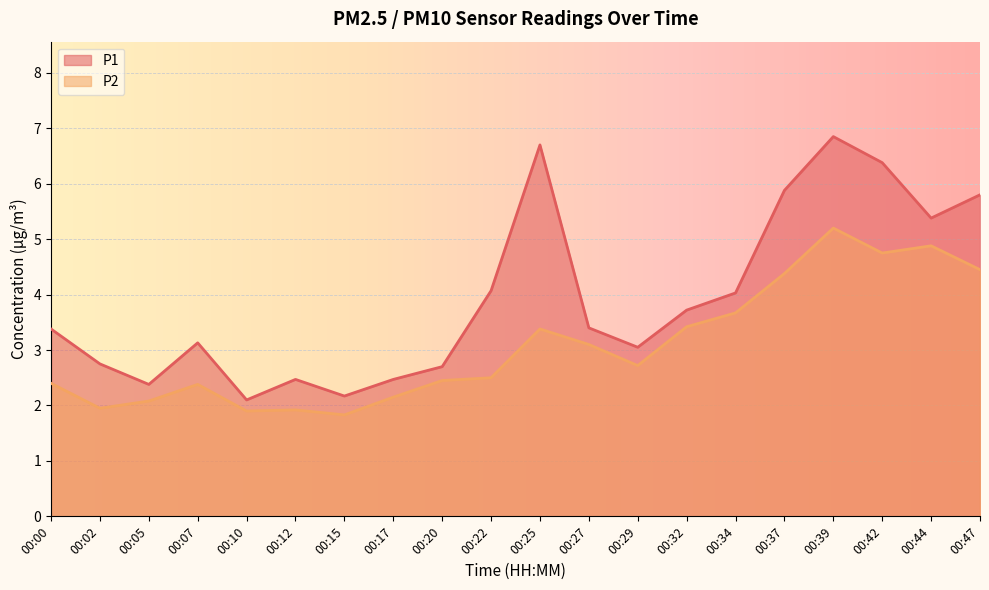

In P1, how many points are higher than both neighbors (excluding endpoints)?

4